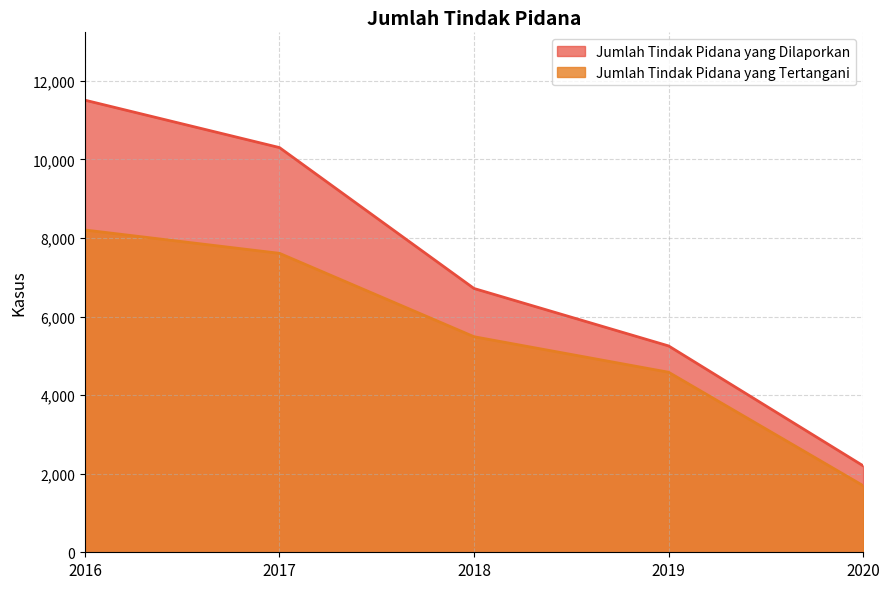

At which label does Jumlah Tindak Pidana yang Dilaporkan first exceed 6715?

2016